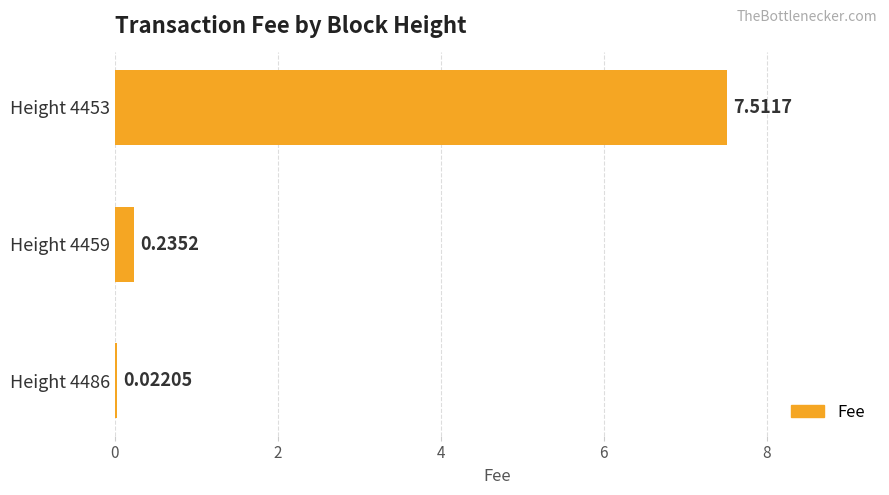

Are the bars grouped side by side (vs. stacked)?

No